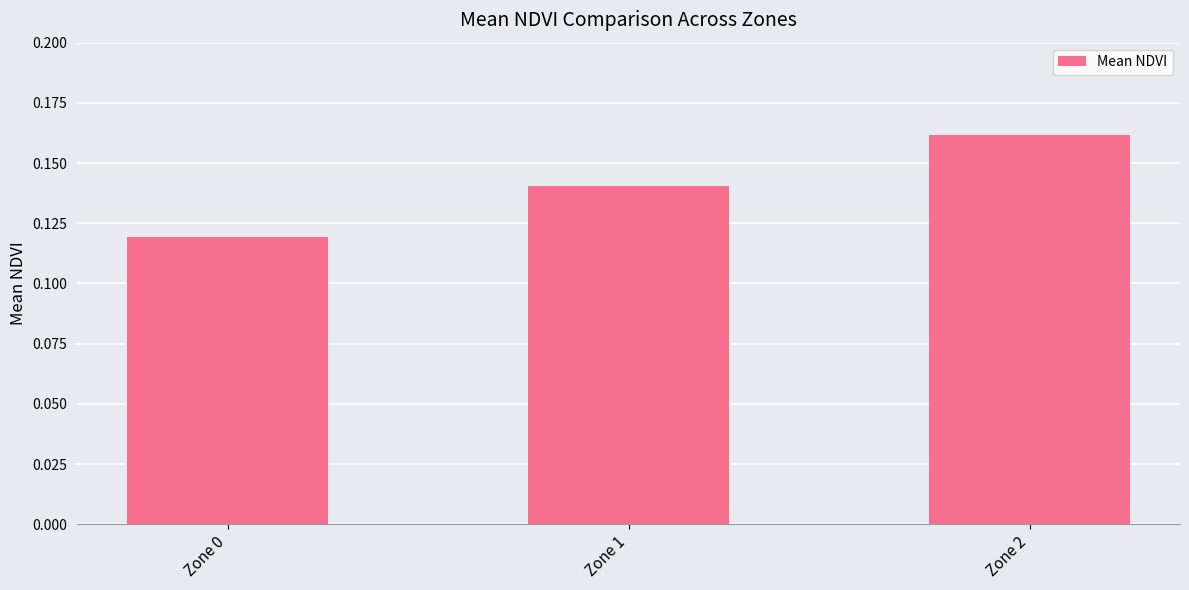

Which has a higher value, Zone 2 or Zone 1?

Zone 2